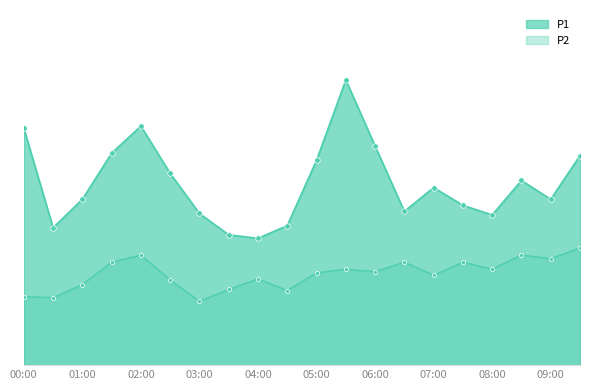

How many lines are shown in the chart?

2